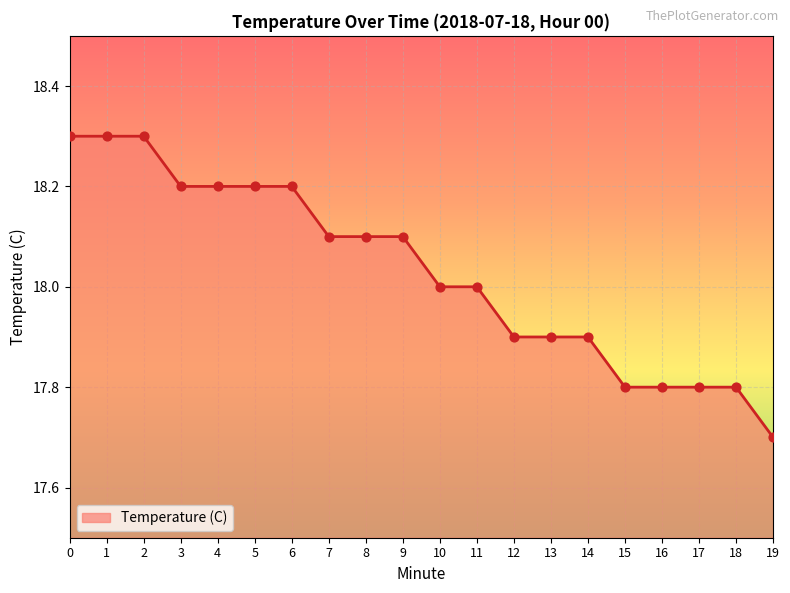

What is the change in value from 1 to 9?

-0.2